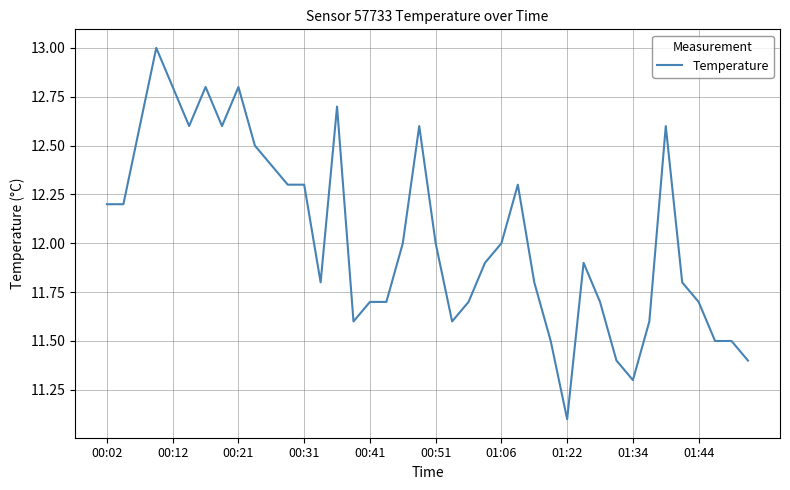

What is the minimum value shown in the chart?

11.1